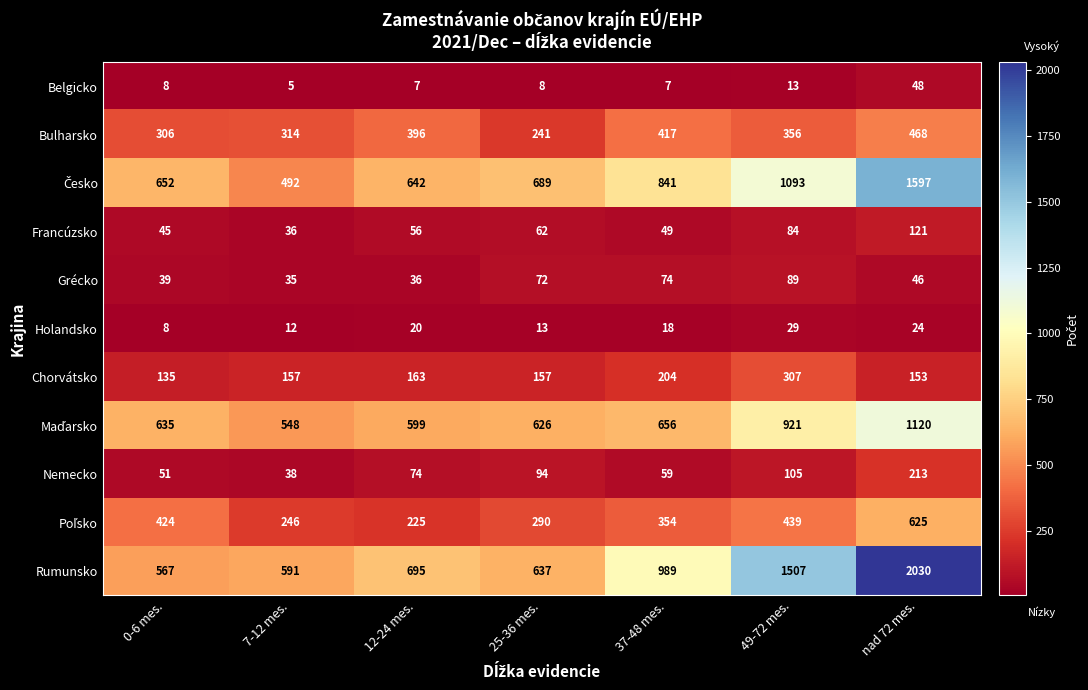

Rank the categories by Holandsko value from highest to lowest.

49-72 mes., nad 72 mes., 12-24 mes., 37-48 mes., 25-36 mes., 7-12 mes., 0-6 mes.